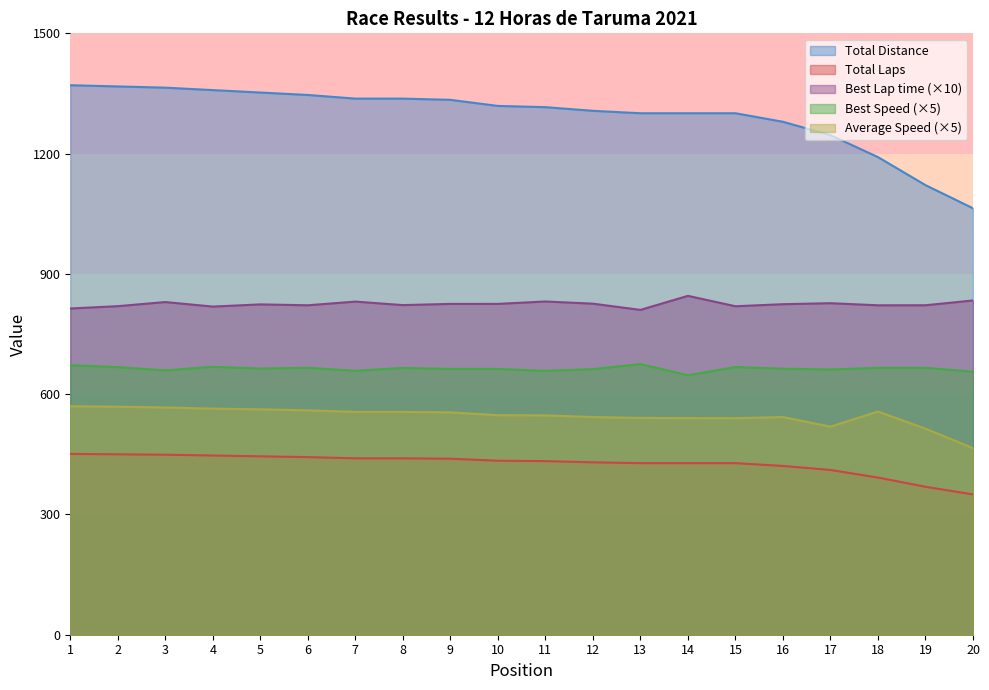

Which series has the largest total across all categories?

Total Distance